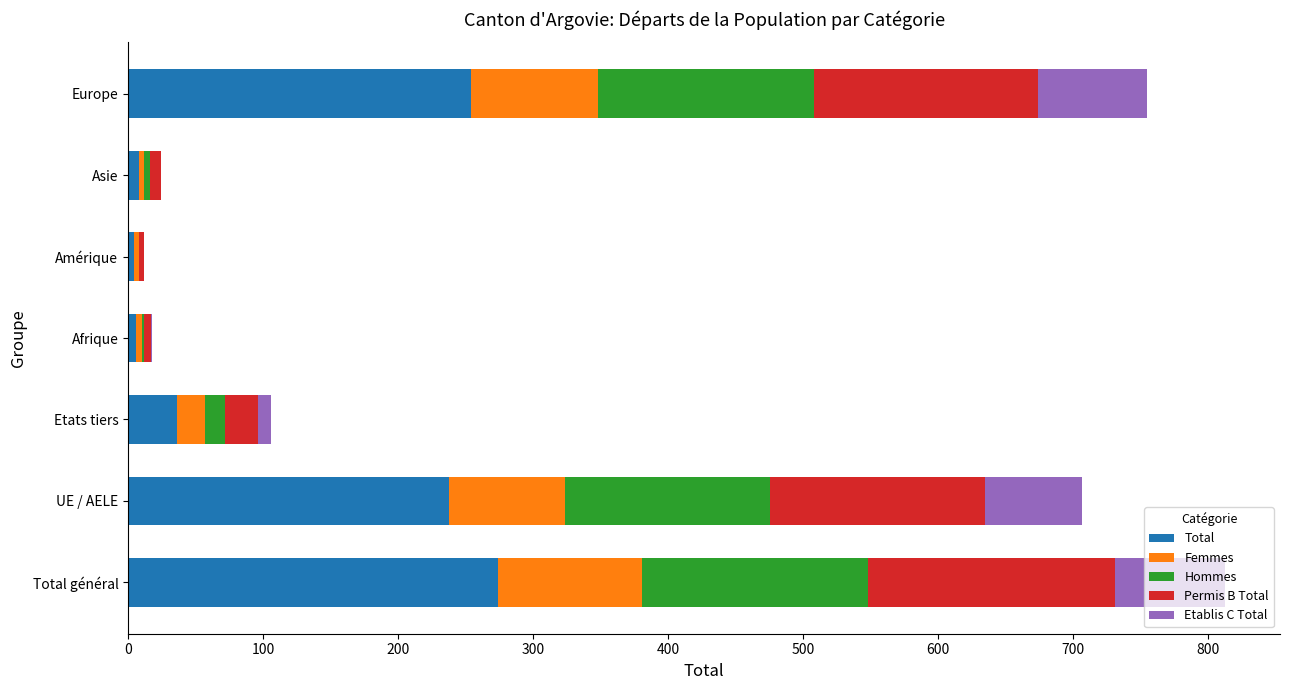

The Total series shows 254 at Europe. True or false?

True